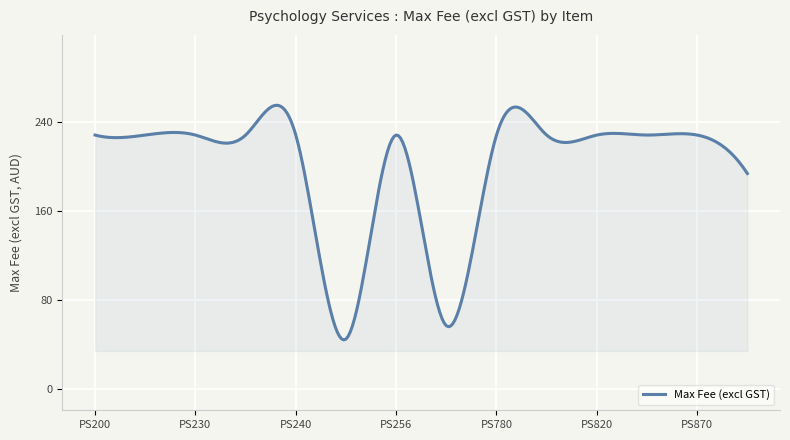

What is the difference between the maximum and minimum values?

210.9